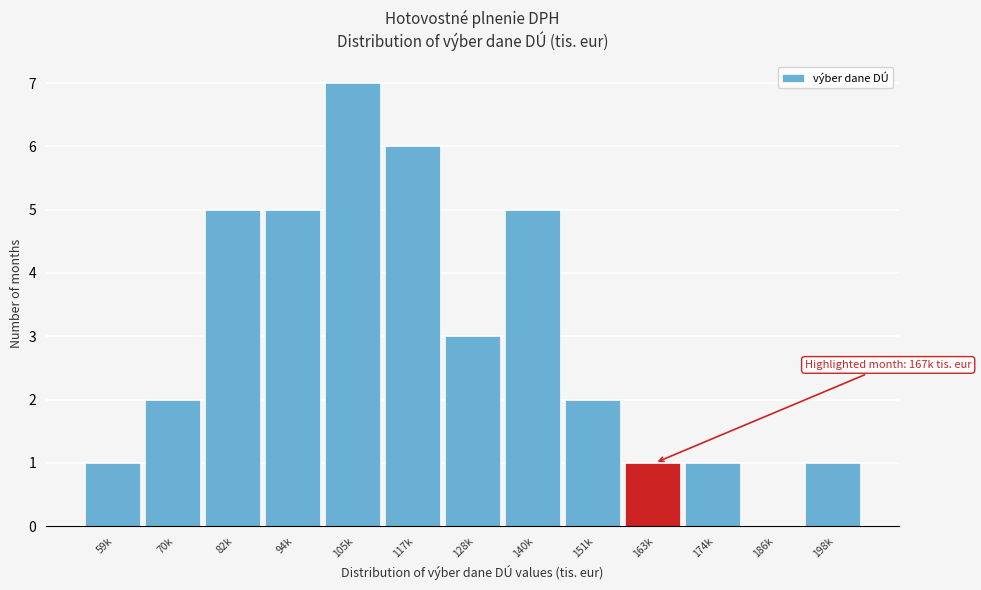

Reading left to right, list all the values displayed in this chart.

59k=1	70k=2	82k=5	94k=5	105k=7	117k=6	128k=3	140k=5	151k=2	163k=1	174k=1	186k=0	198k=1